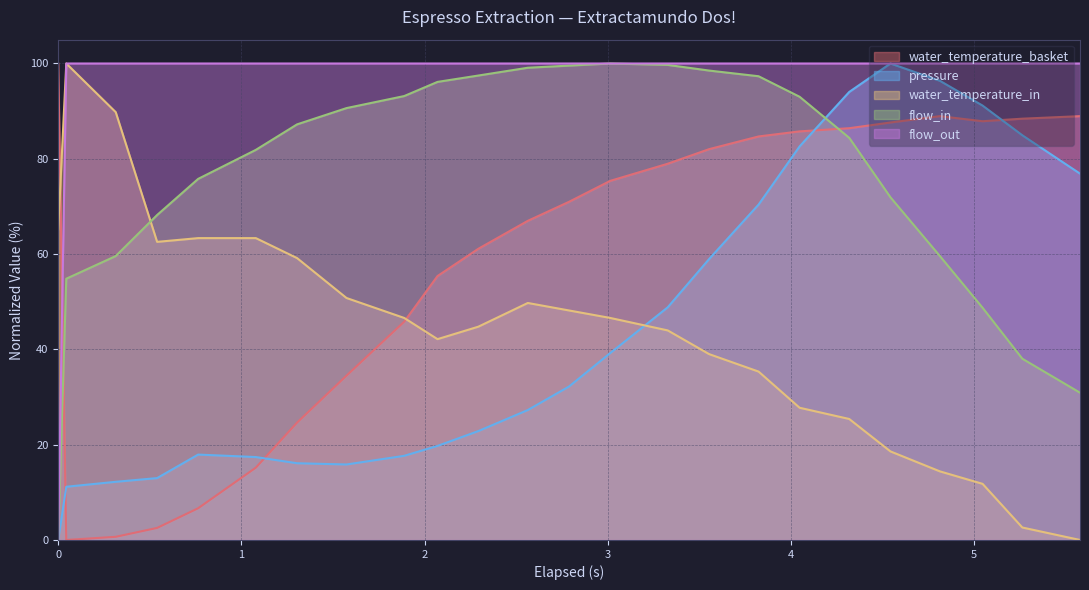

True or false: water_temperature_in and pressure intersect in this chart.

True